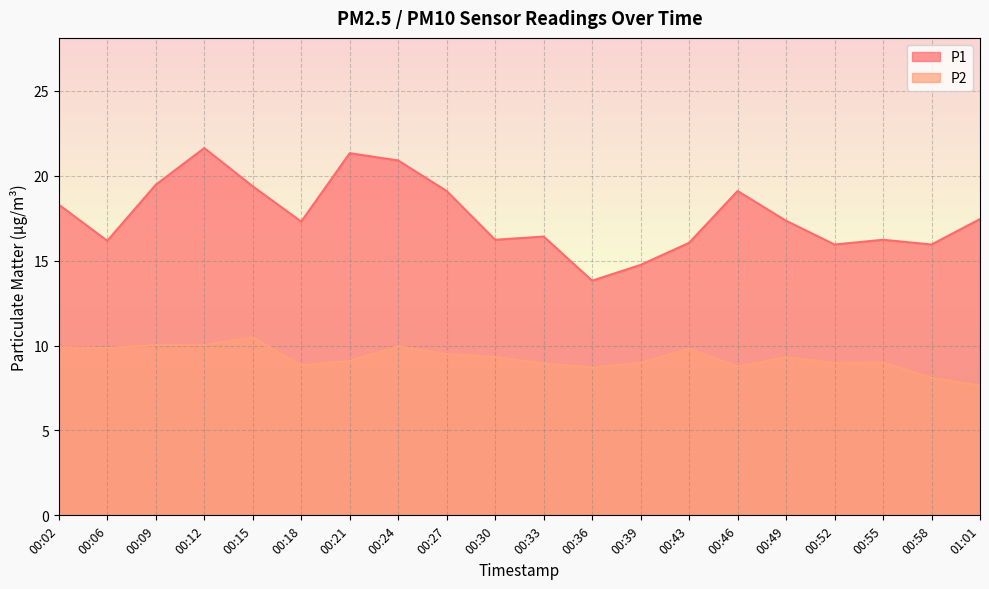

At how many categories does at least one series exceed 19?

7